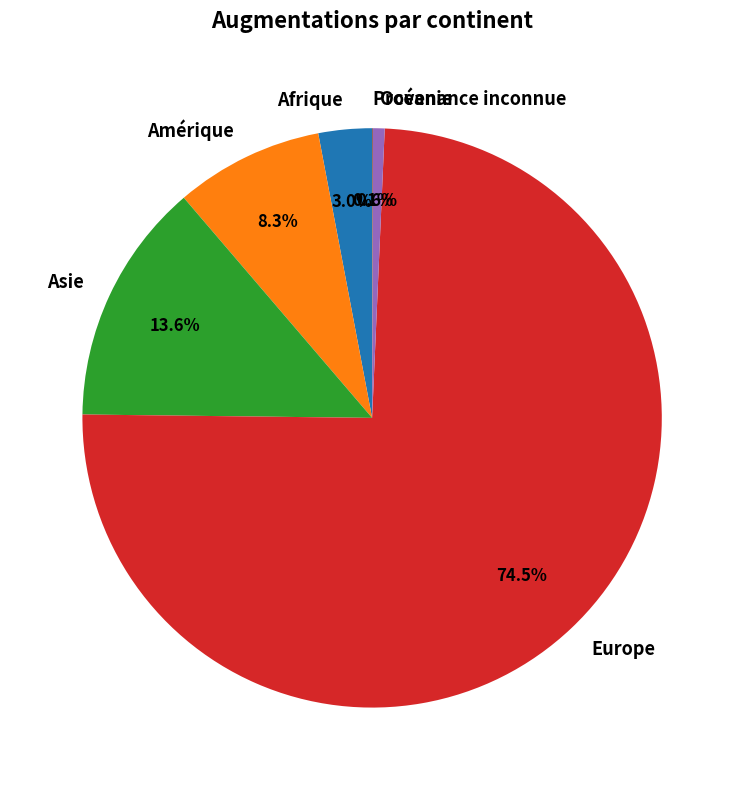

To the nearest percent, what is the difference between the Océanie and Afrique slice percentages?

2%